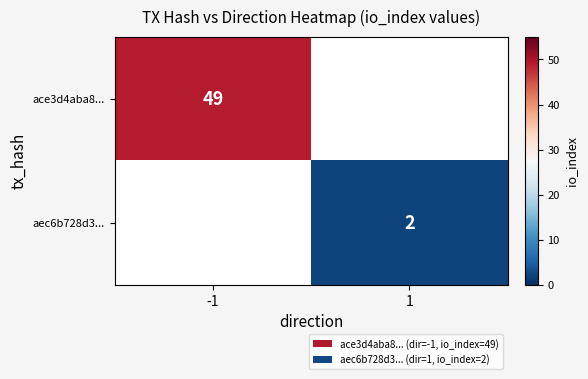

At how many categories does at least one series exceed 13?

1